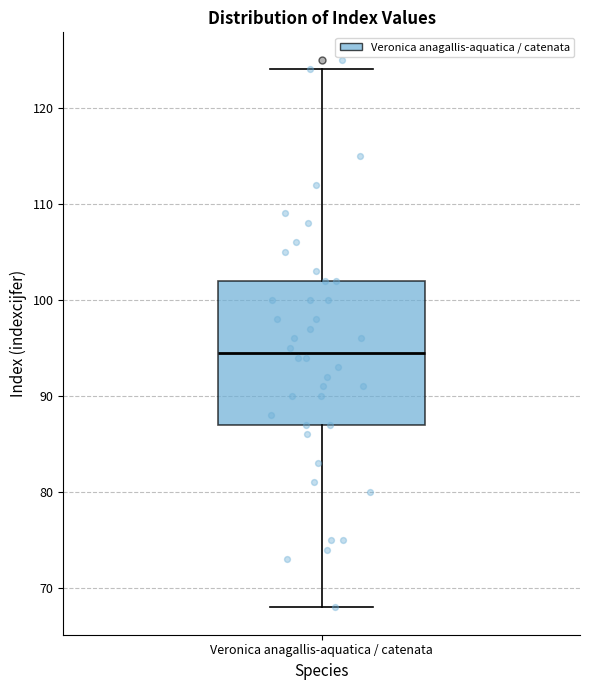

Read this box plot against the y-axis: the position of the median line, the range covered by the box, and the ends of both whiskers. The values are not printed on the chart, so give them approximately, as read against the axis.

median 95, box 87 to 102, whiskers 68 to 124